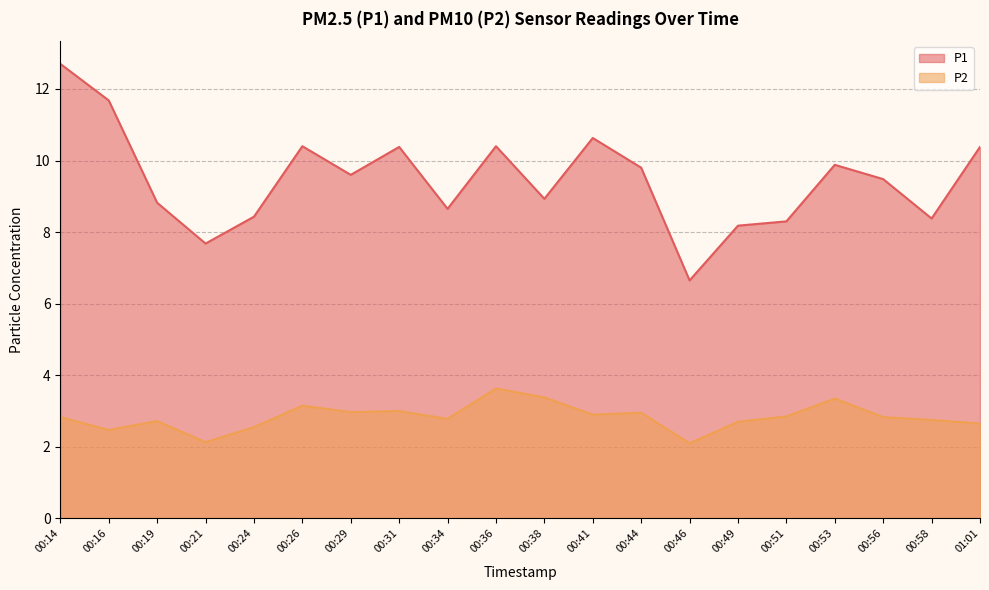

At which category is the sum across all series the highest?

00:14